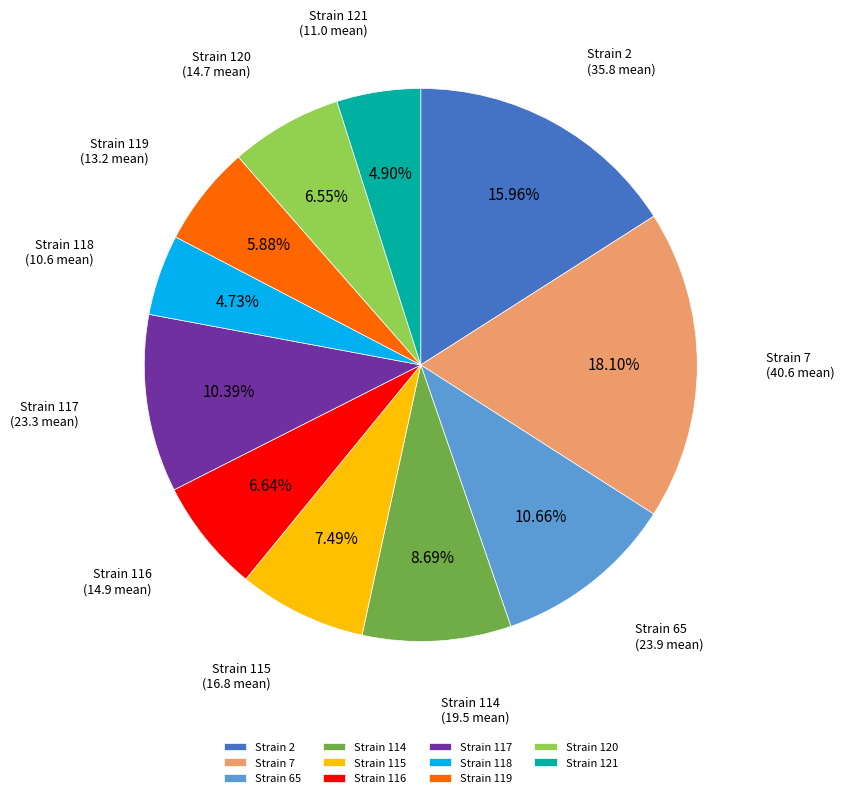

Approximately how many times larger is the value at Strain 7 compared to Strain 2?

1.1